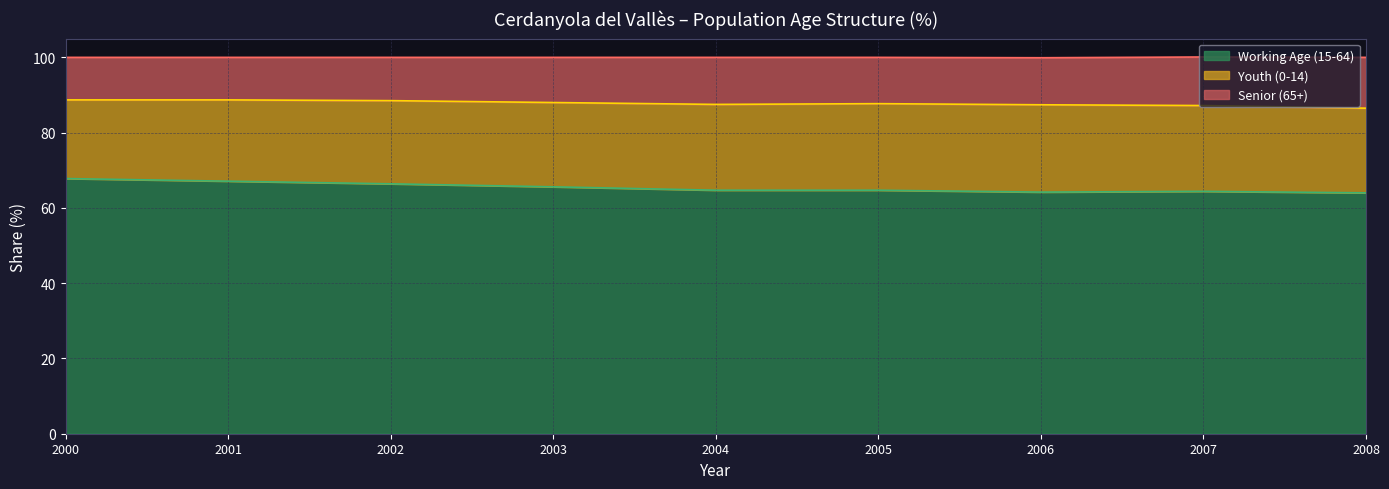

Does the chart have visible grid lines?

Yes